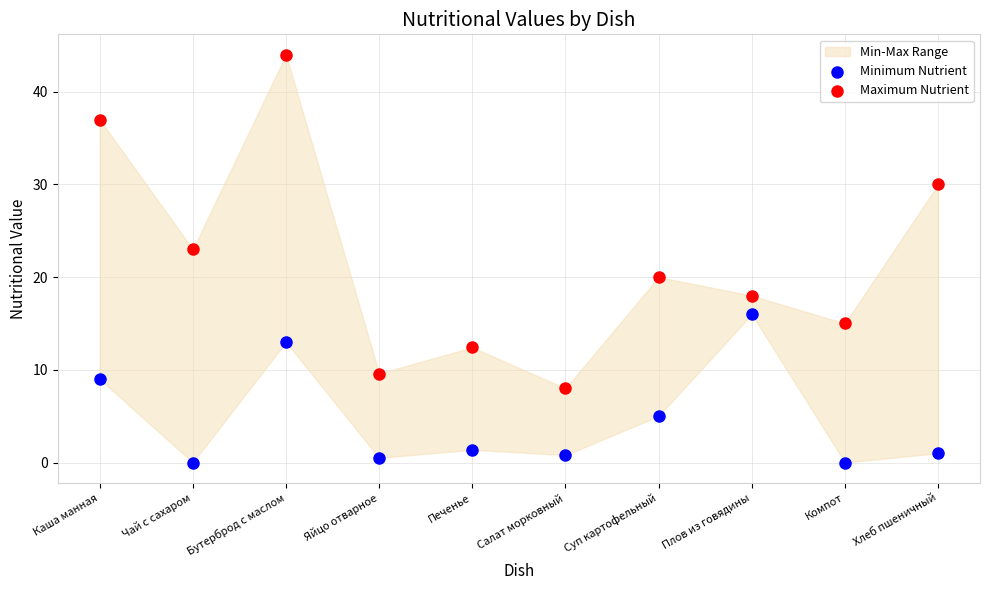

Across all data points, what is the range of Y values (max minus min)?

44.0